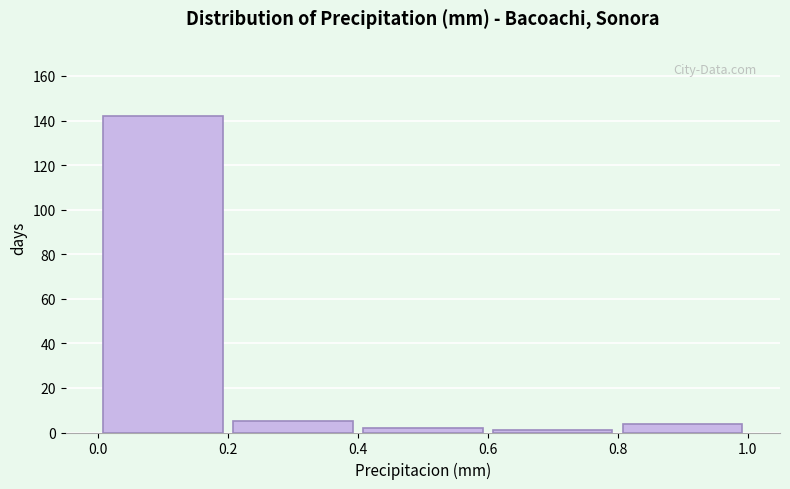

Reading left to right, transcribe this chart: for each bar, give the range it covers on the x-axis and its height. The values are not printed on the chart, so give them approximately, as read against the axis.

0.0 to 0.2: 142
0.2 to 0.4: 6
0.4 to 0.6: 2
0.6 to 0.8: under 2
0.8 to 1.0: 4